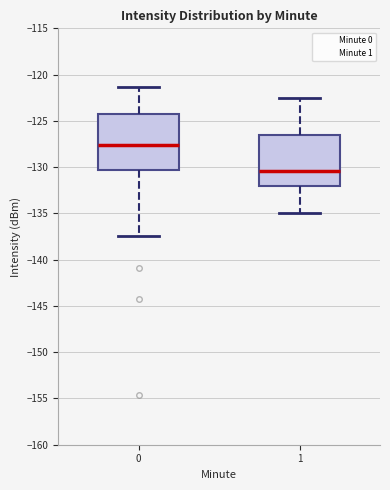

Where does the lower whisker of the box at x = 1 end on the y-axis? The values are not printed on the chart, so give them approximately, as read against the axis.

-135.0